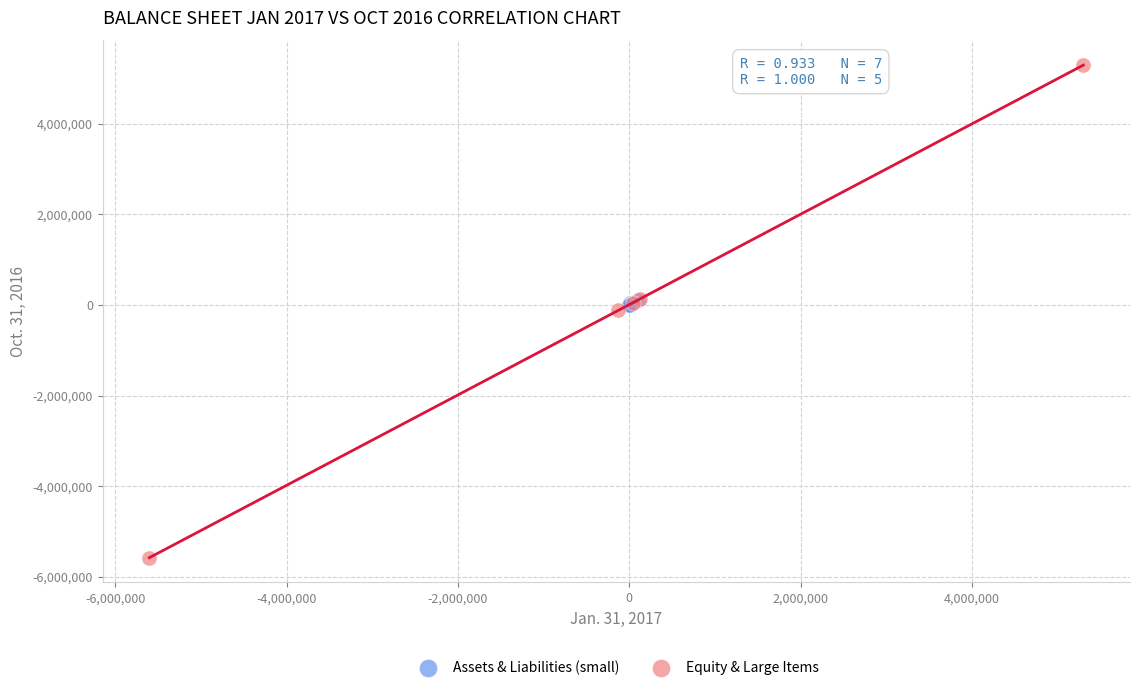

Which series has the widest spread of Y values?

Equity & Large Items